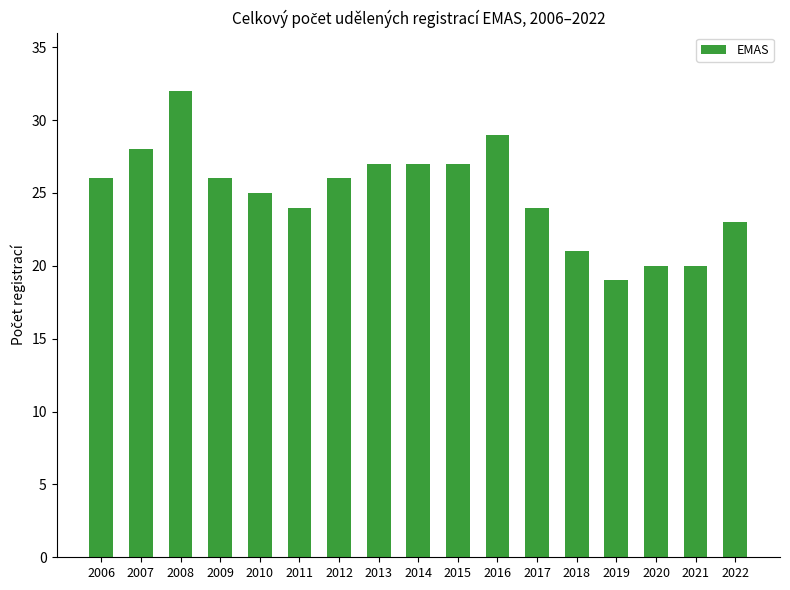

What is the change in value from 2016 to 2019?

-10